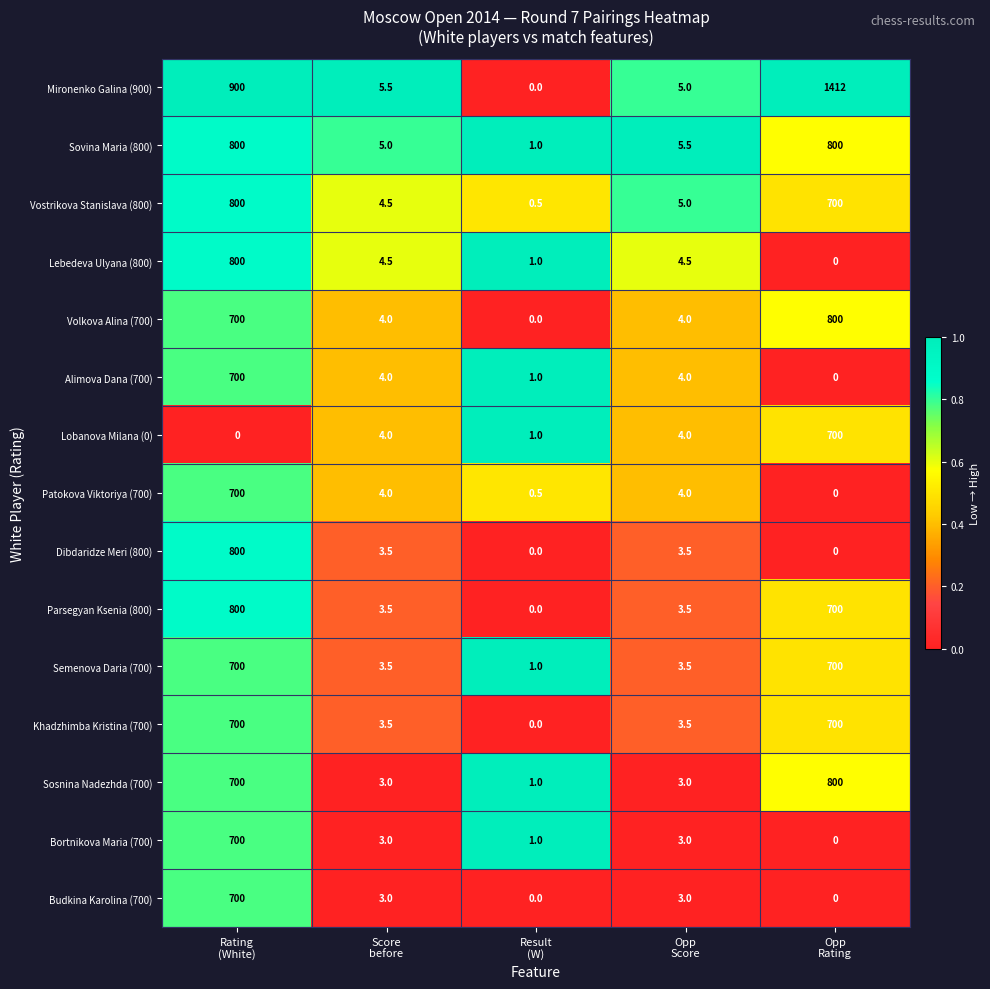

What is the maximum value shown in the chart?

1412.0